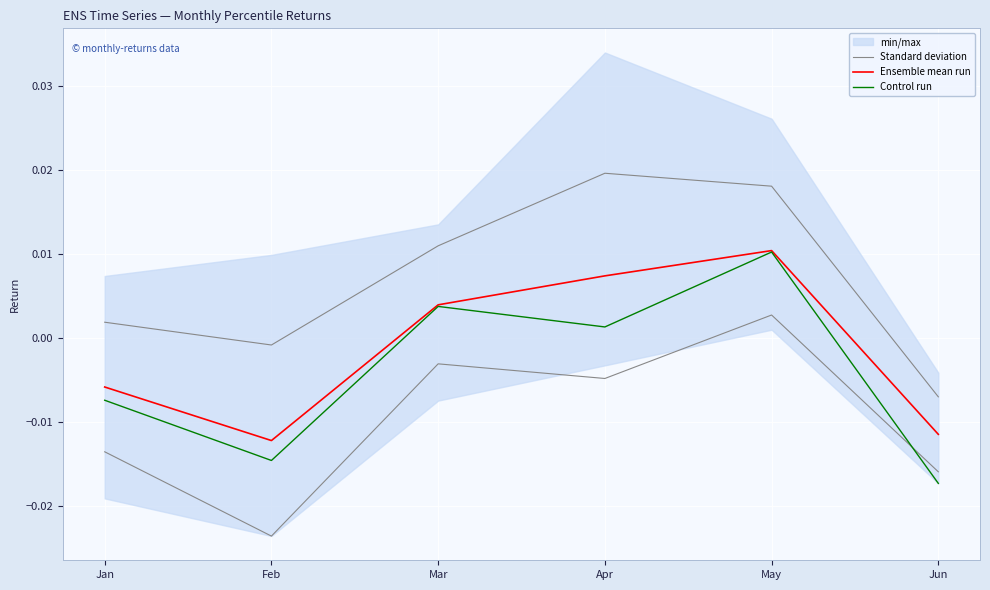

The value of Standard deviation at May is 0.0. True or false?

False